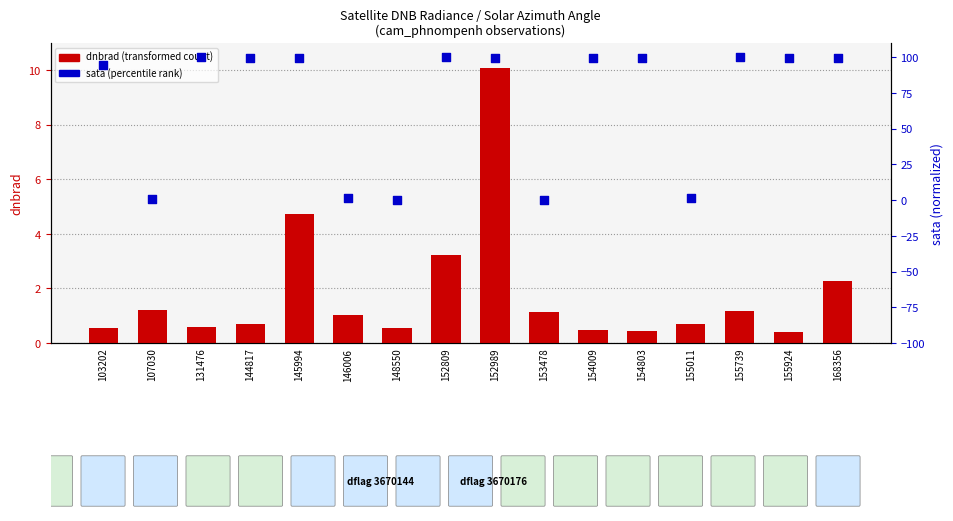

At how many categories does at least one series exceed 16?

11